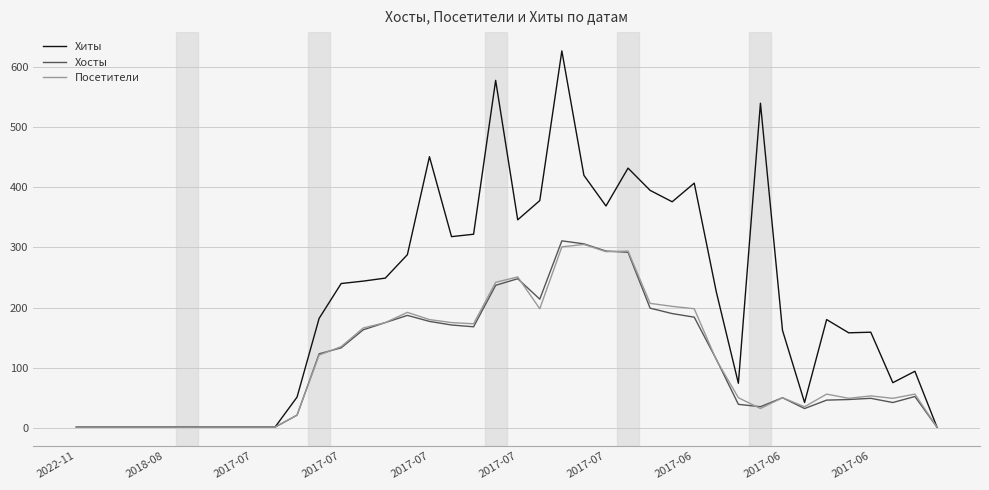

Which series has the largest range (max minus min)?

Хиты